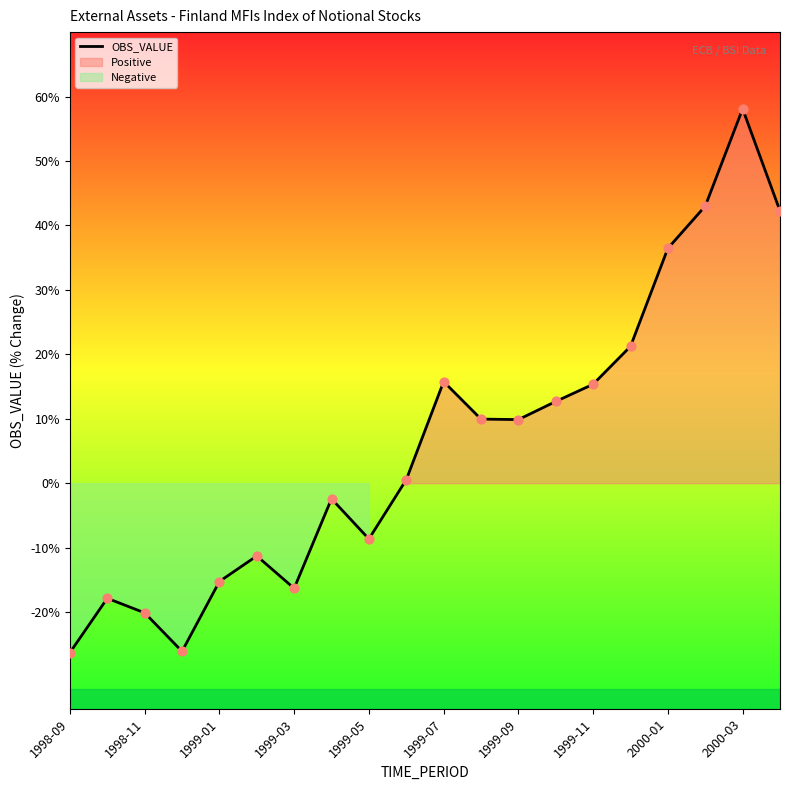

Which category has the highest value in the OBS_VALUE series?

2000-03